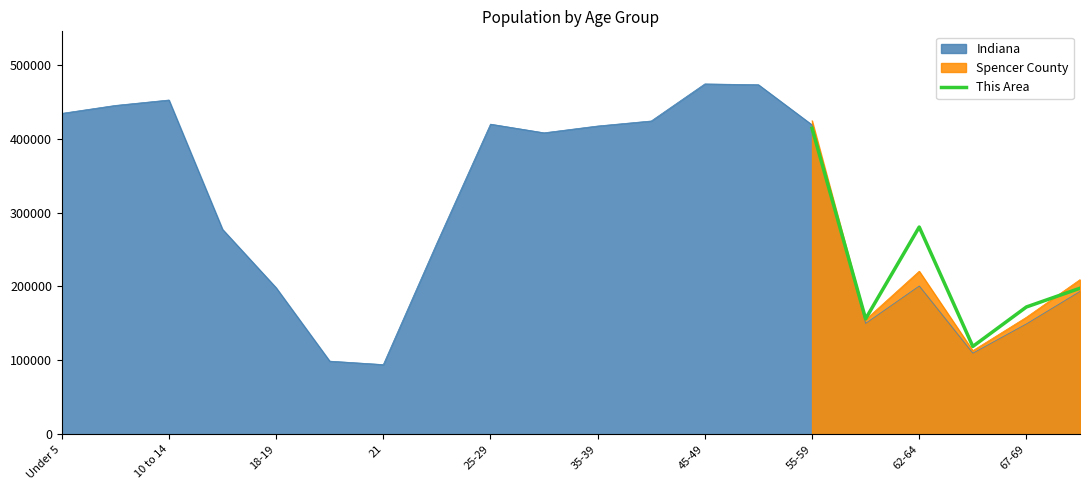

The value of Spencer County at 67-69 is 38561.1. True or false?

False